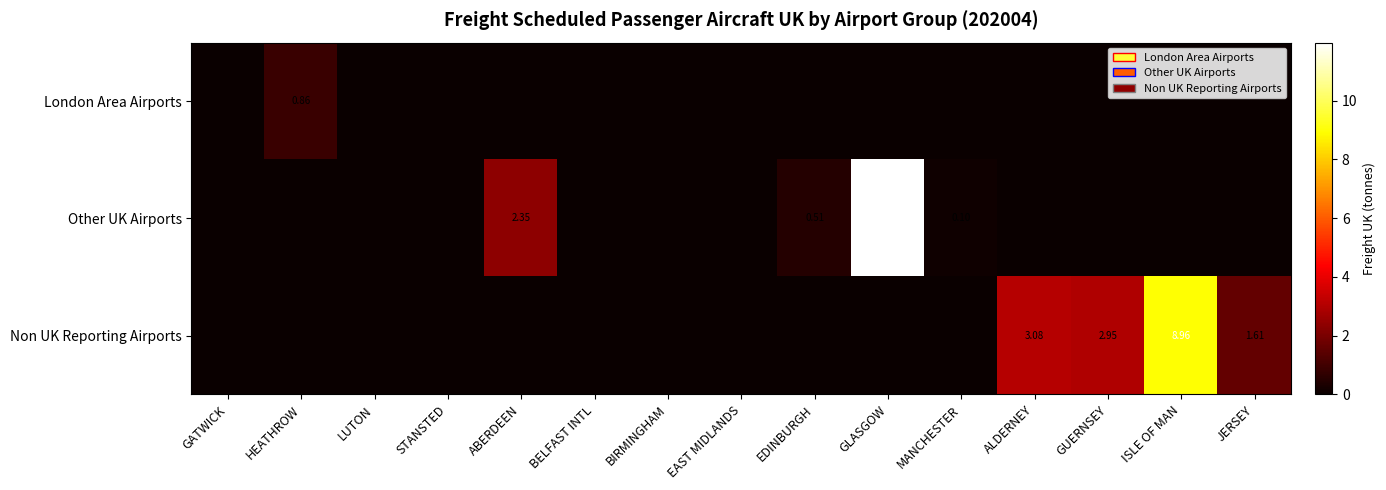

What is the spread (max minus min) of values at ABERDEEN?

2.3